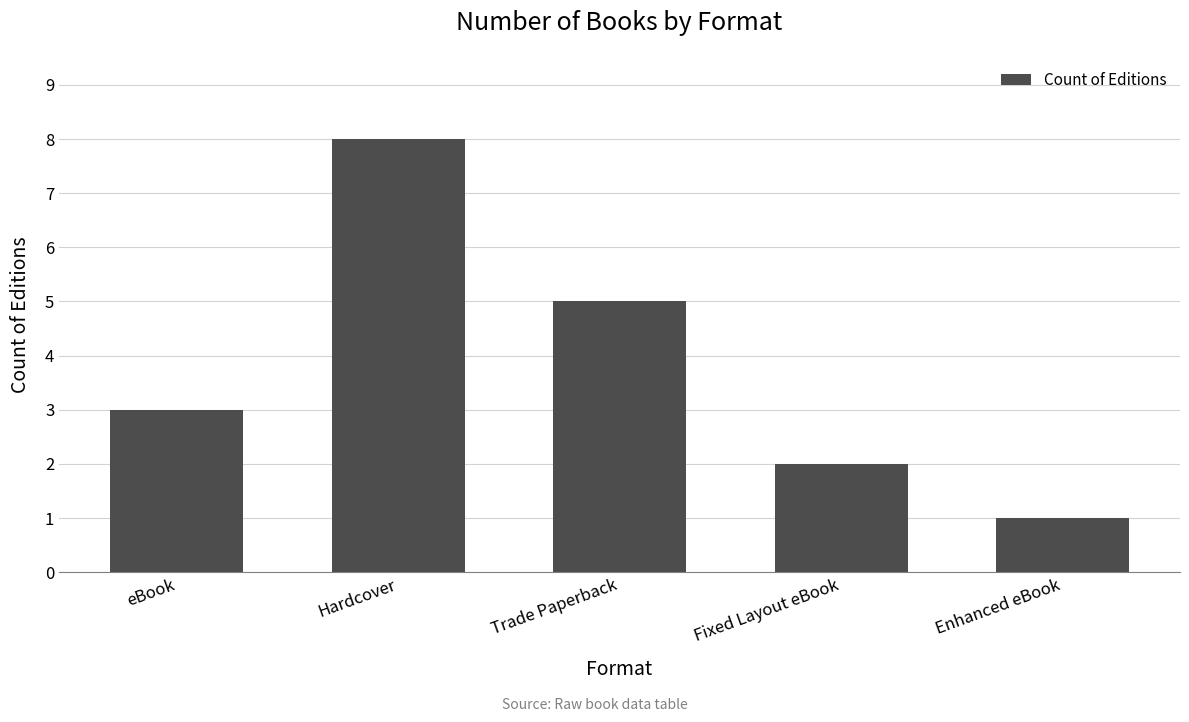

What is the difference between the maximum and second lowest values?

6